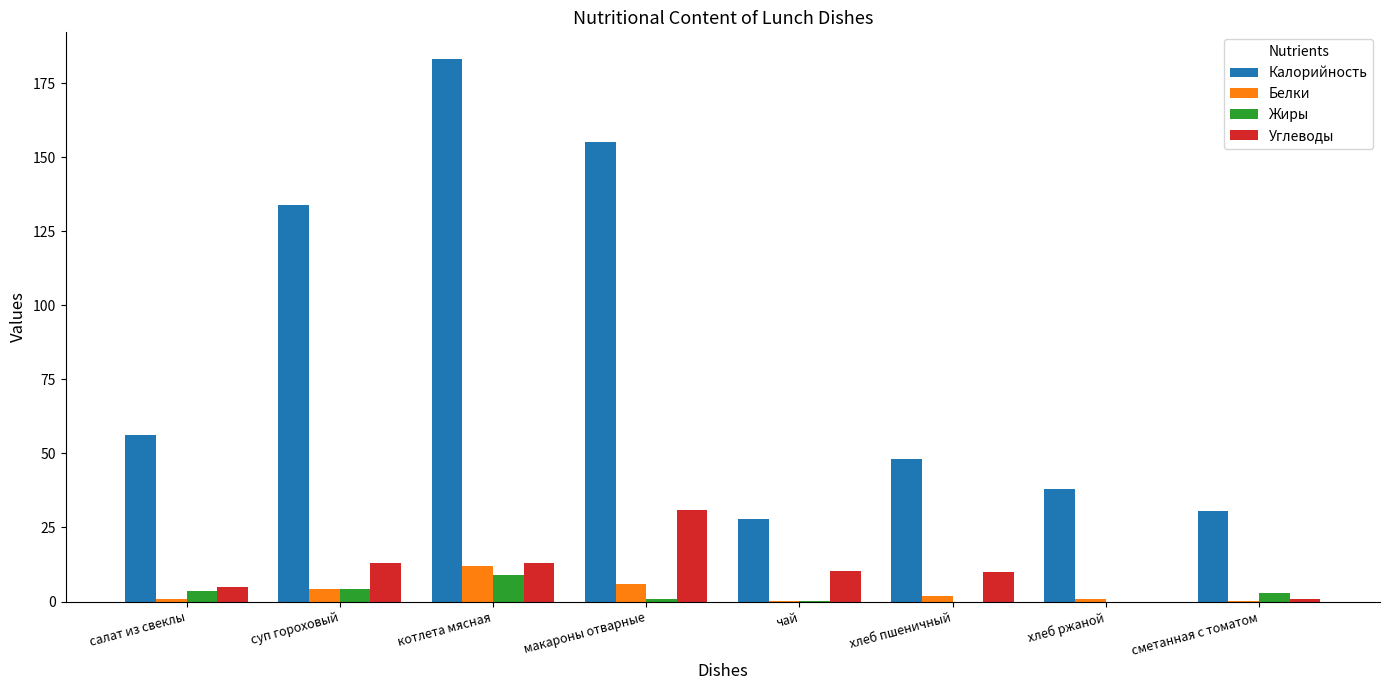

Between салат из свеклы and котлета мясная, which series saw the biggest shift?

Калорийность